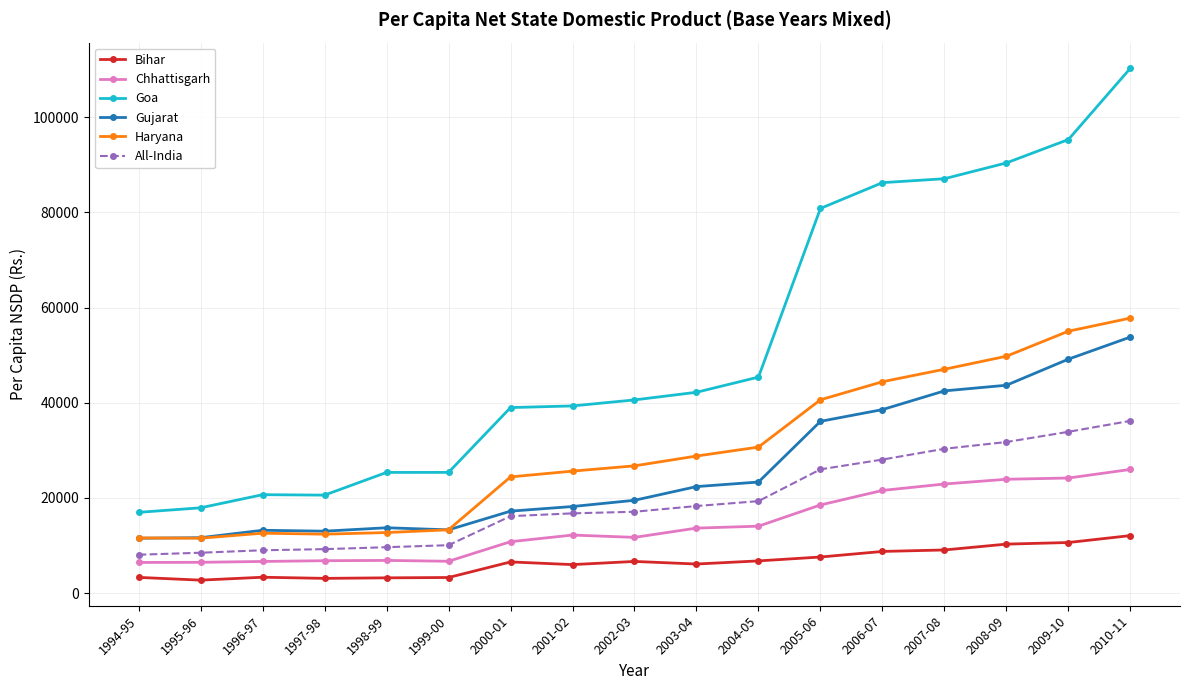

True or false: Chhattisgarh and Goa cross at least once.

False